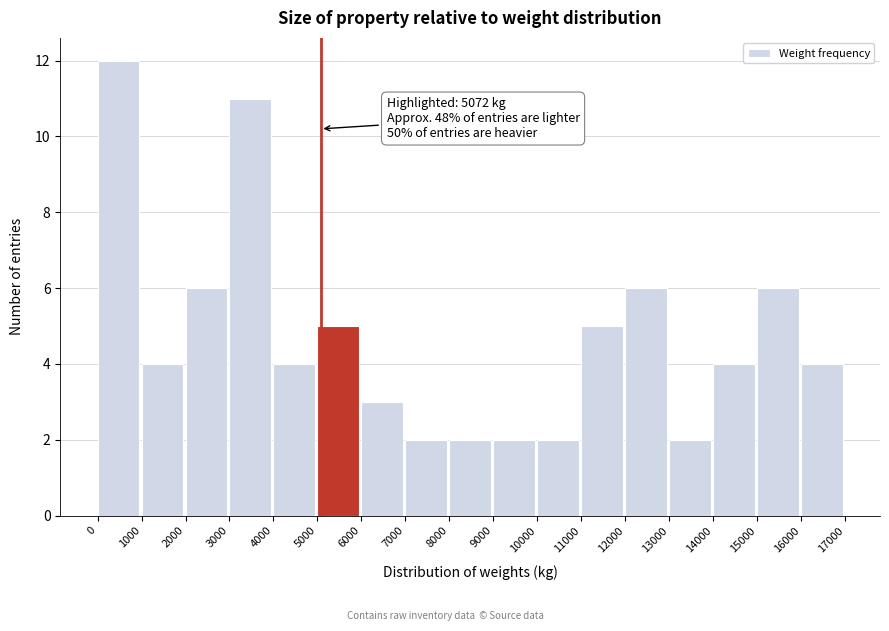

Which range on the x-axis has the tallest bar?

0 to 1000